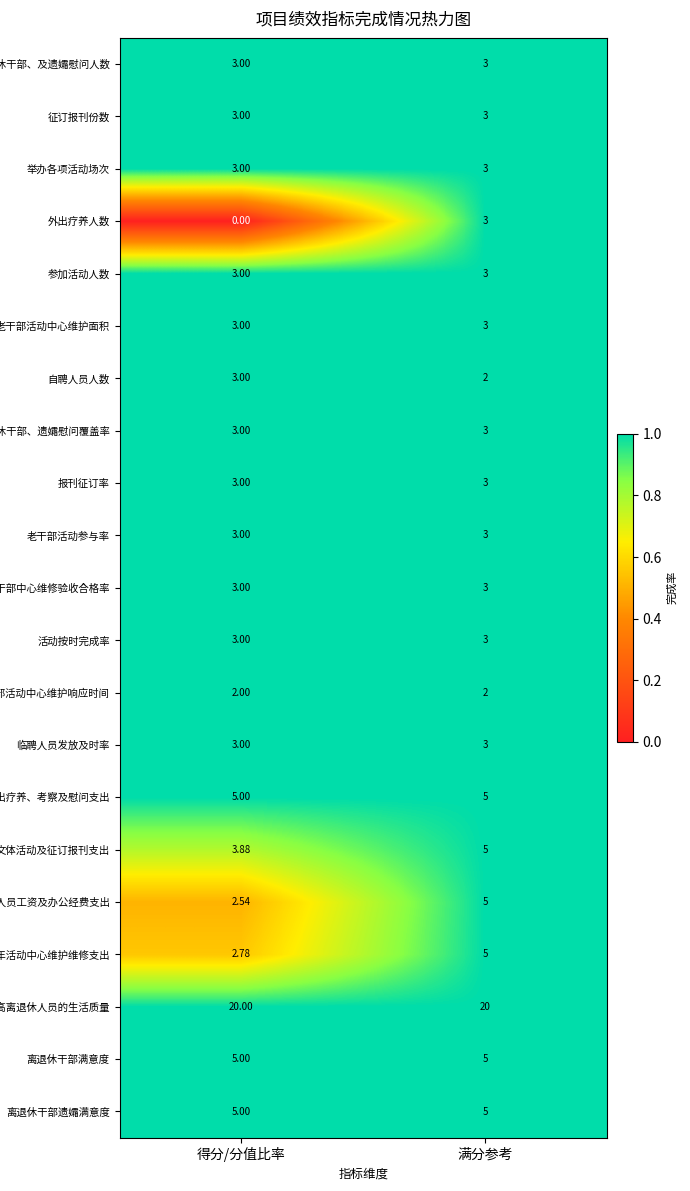

Which label corresponds to the smallest value in the chart?

得分/分值比率